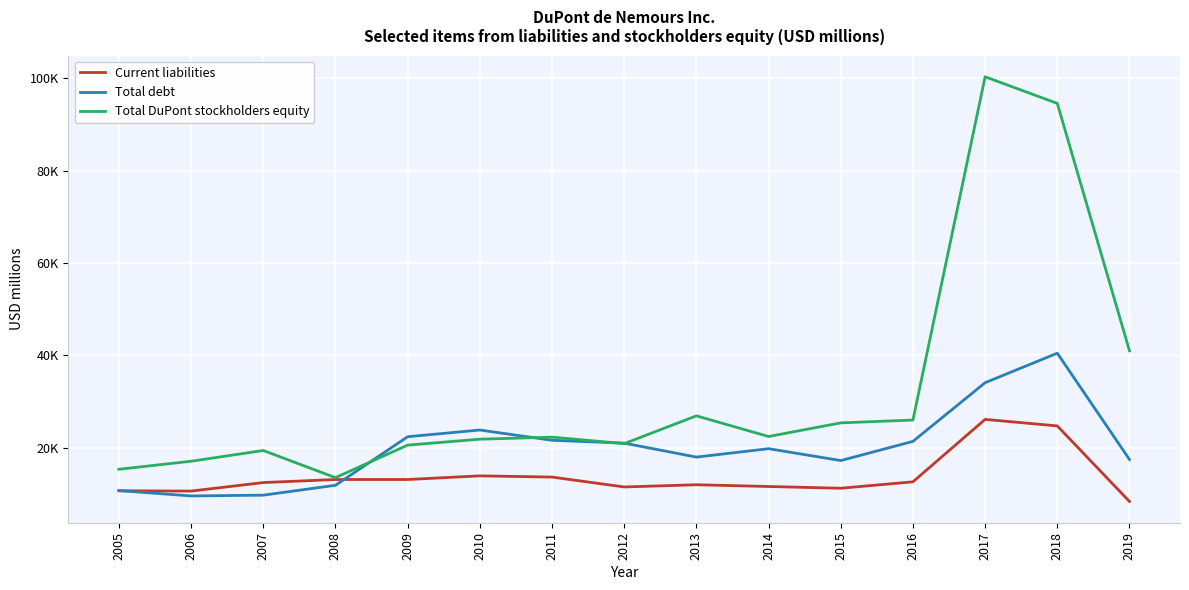

Which category has the lowest value in the Total debt series?

2006